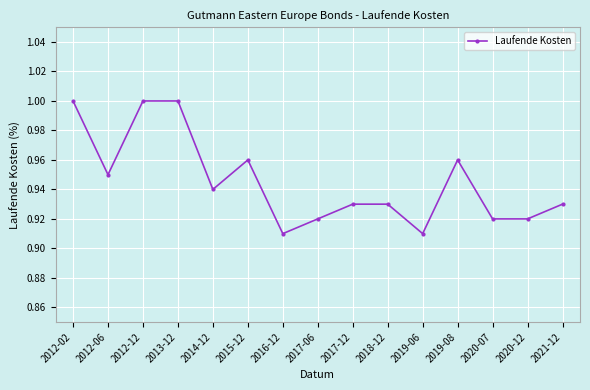

The value at 2013-12 is 0.6. True or false?

False